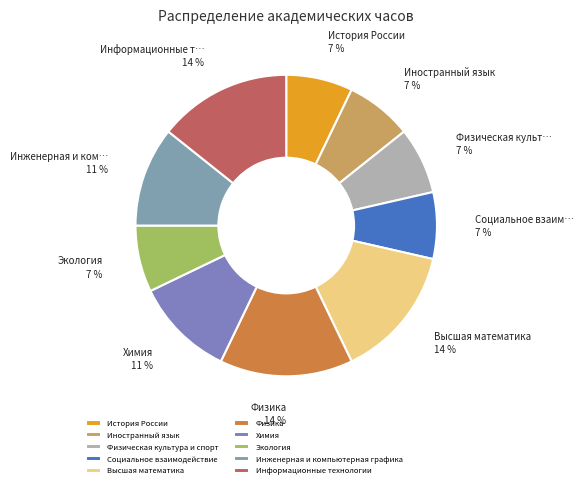

Which has a higher value, Физическая культура и спорт or Химия?

Химия